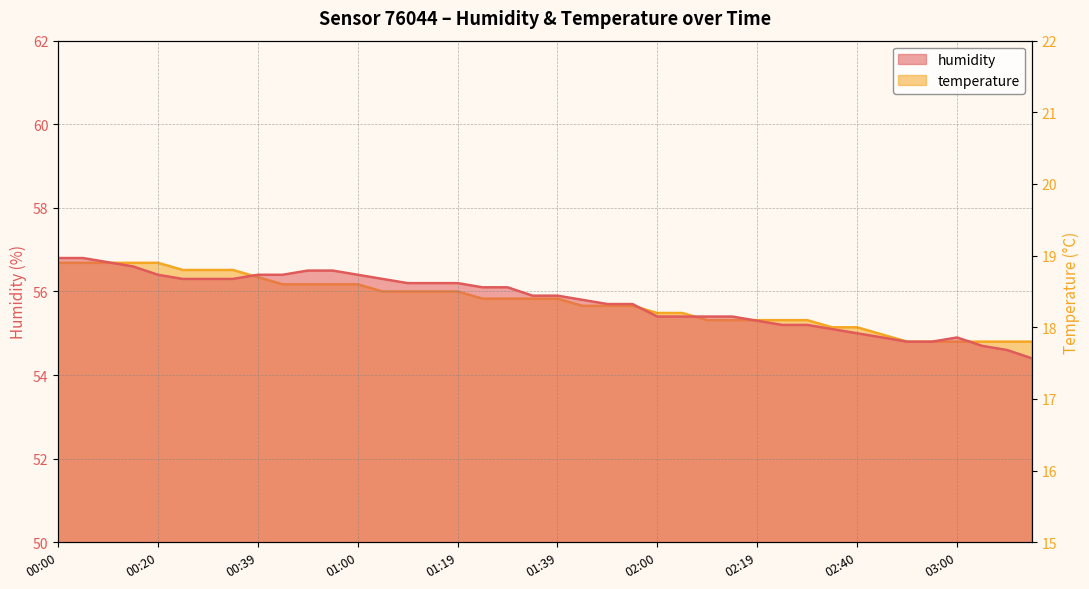

At which category does the chart reach its minimum across all series?

02:50